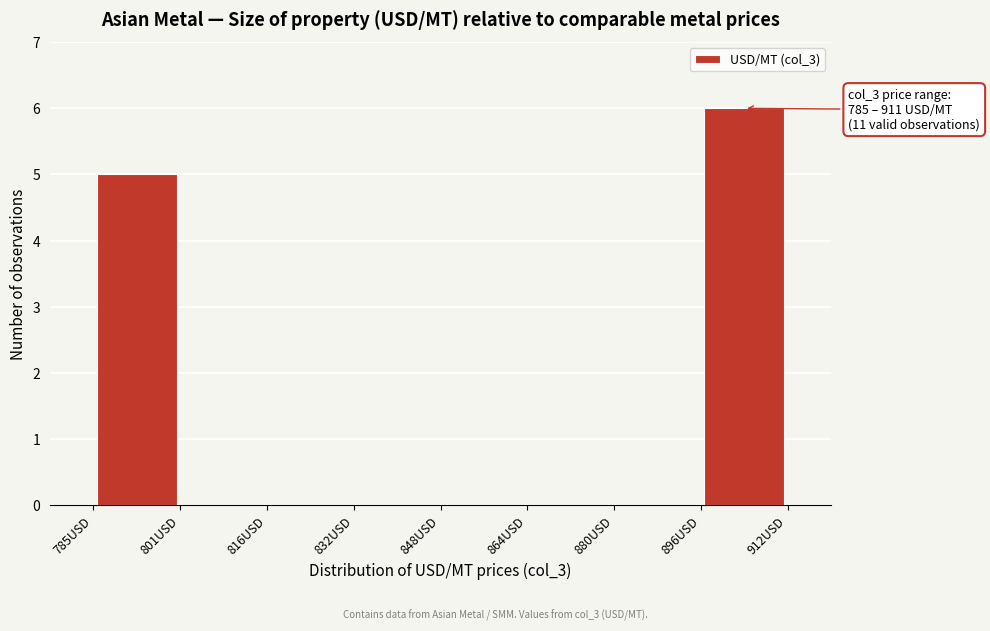

Which range on the x-axis has the tallest bar?

896 to 912